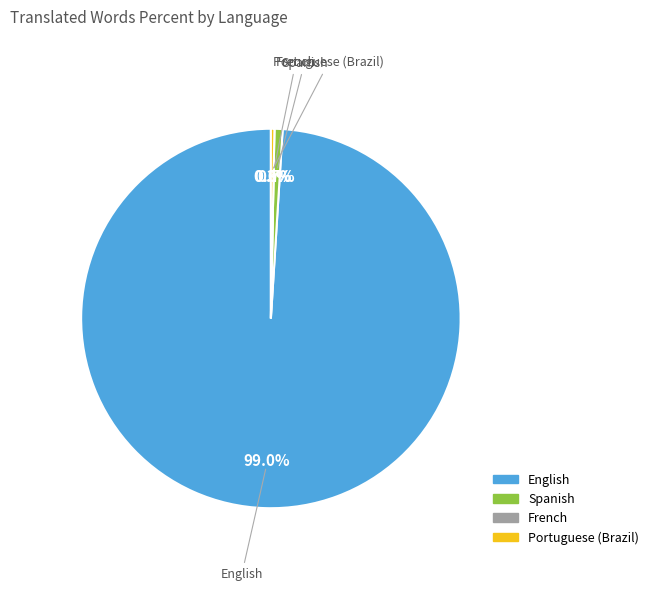

Does Portuguese (Brazil) account for over 50% of the chart?

No